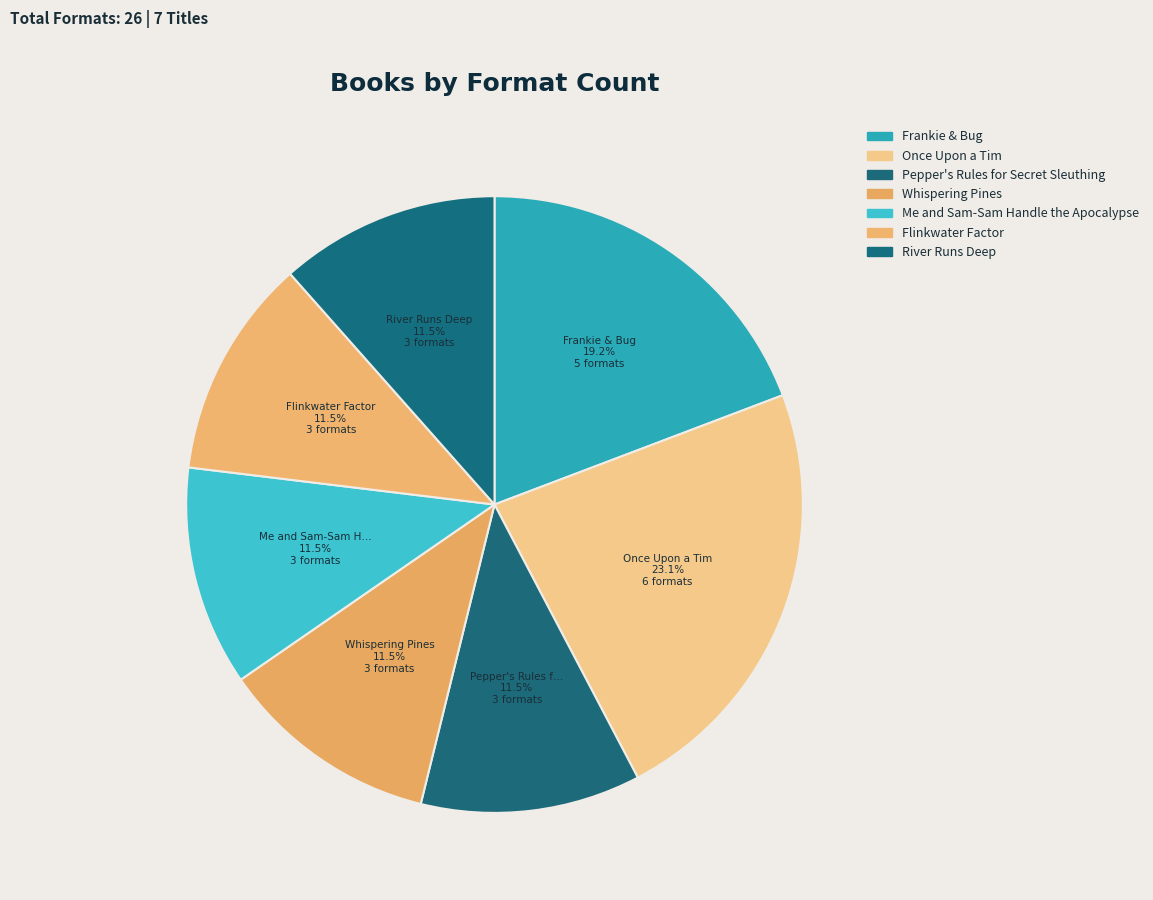

Rank the categories by value from highest to lowest.

Once Upon a Tim, Frankie & Bug, Pepper's Rules for Secret Sleuthing, Whispering Pines, Me and Sam-Sam Handle the Apocalypse, Flinkwater Factor, River Runs Deep